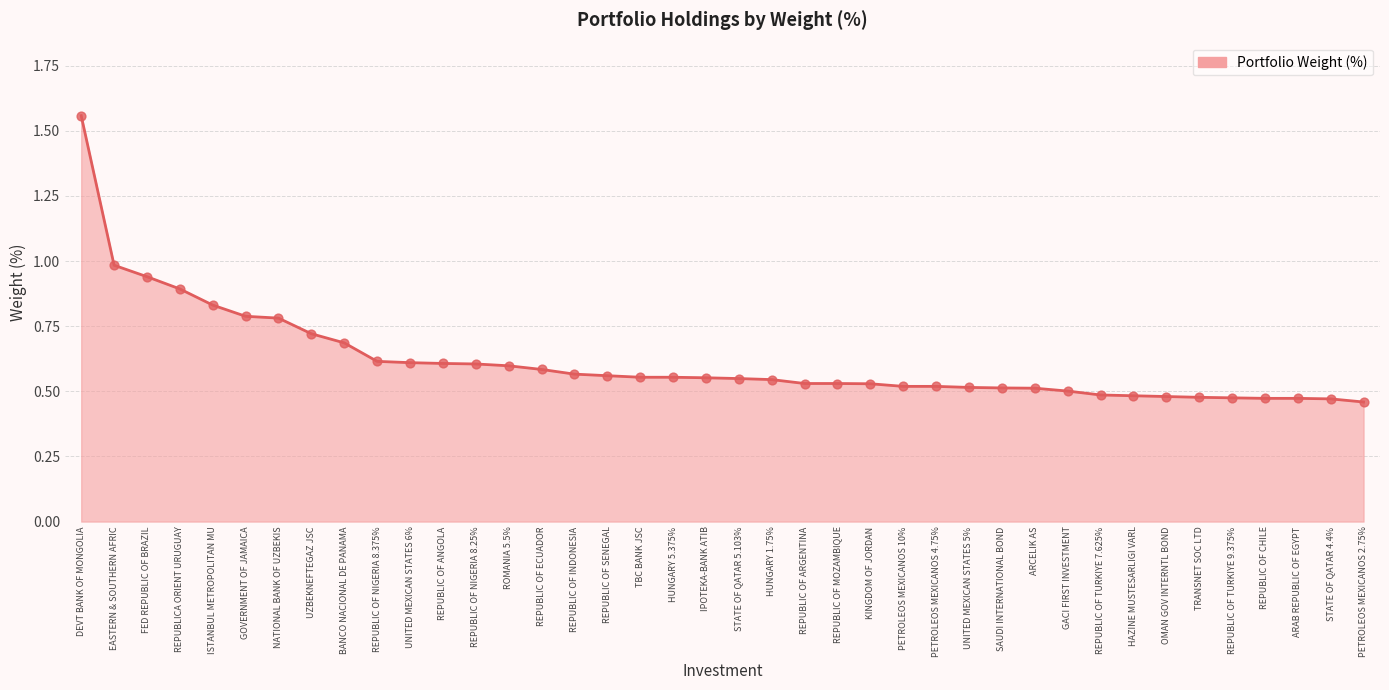

What is the change in value from FED REPUBLIC OF BRAZIL to BANCO NACIONAL DE PANAMA?

-0.3